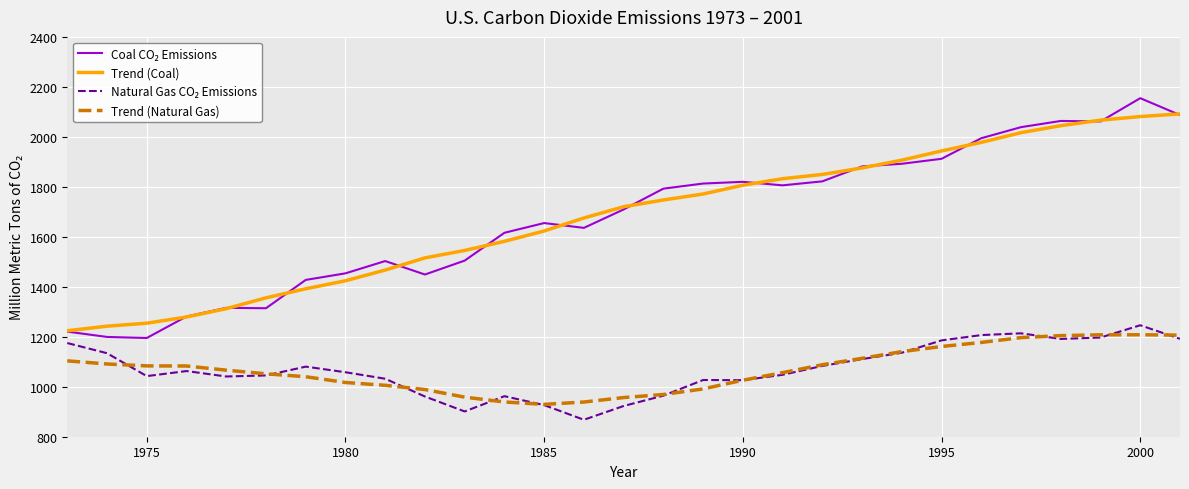

What is the minimum value for Trend (Coal)?

1224.0